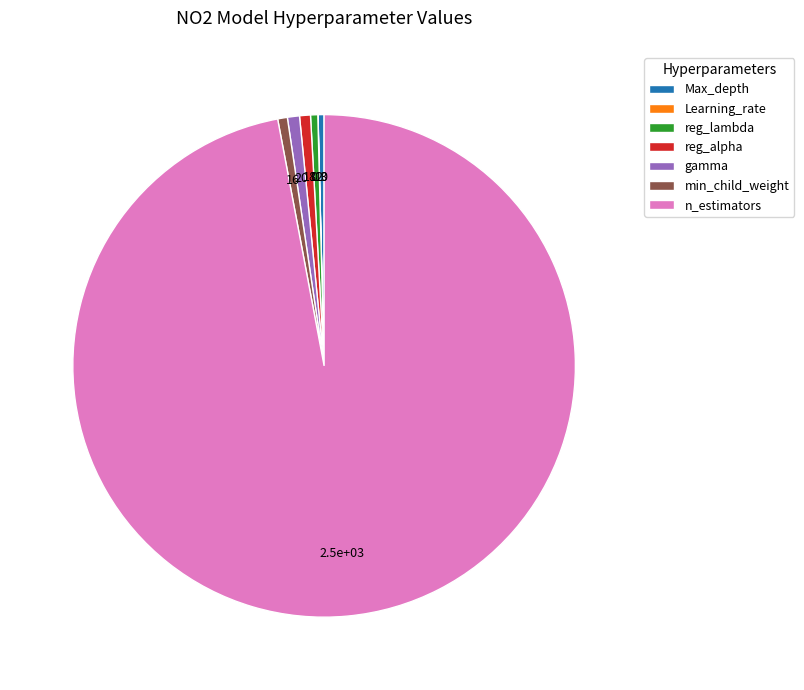

The min_child_weight slice represents 10% of the pie. True or false?

False